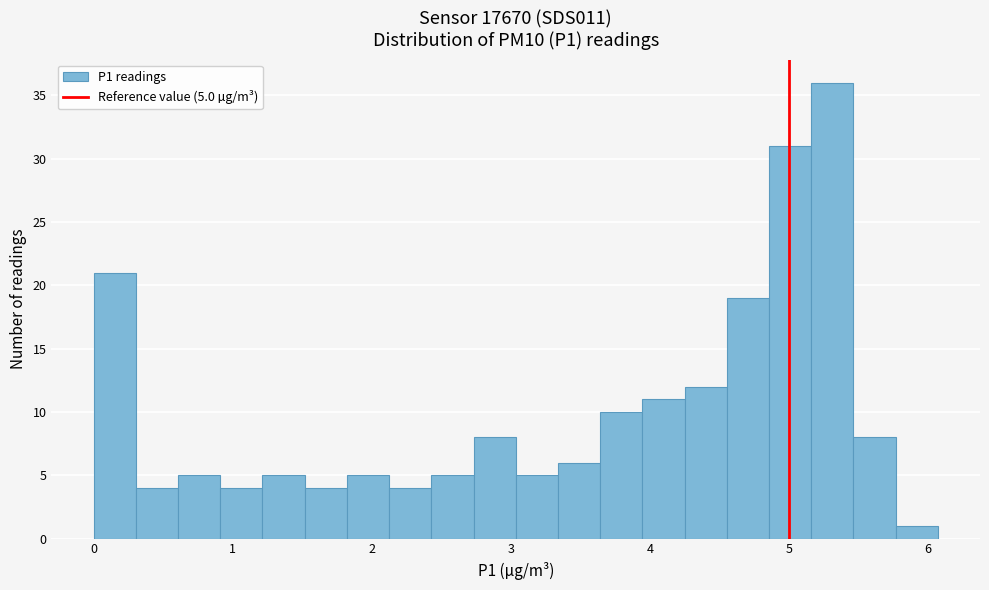

Read against the x-axis, roughly where is the centre of the tallest bar?

5.3